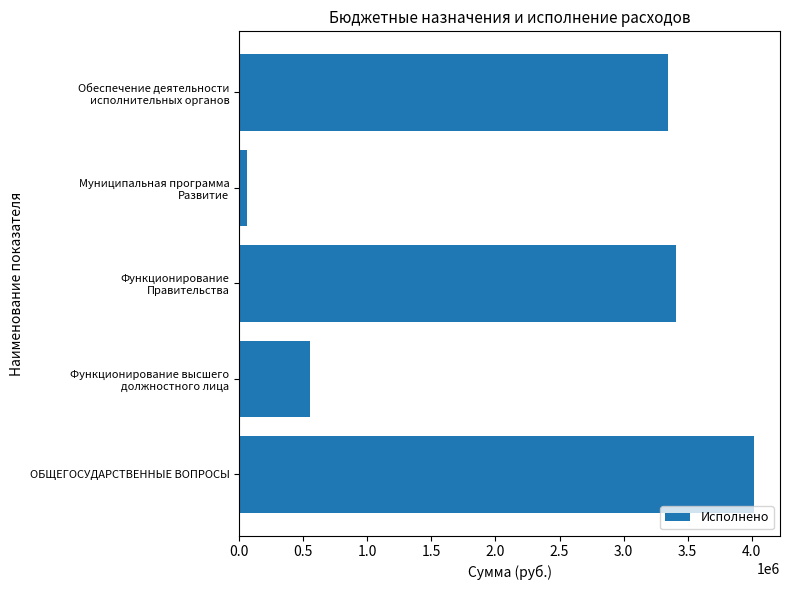

List the labels in order of value, smallest first.

Муниципальная программа
Развитие, Функционирование высшего
должностного лица, Обеспечение деятельности
исполнительных органов, Функционирование
Правительства, ОБЩЕГОСУДАРСТВЕННЫЕ ВОПРОСЫ